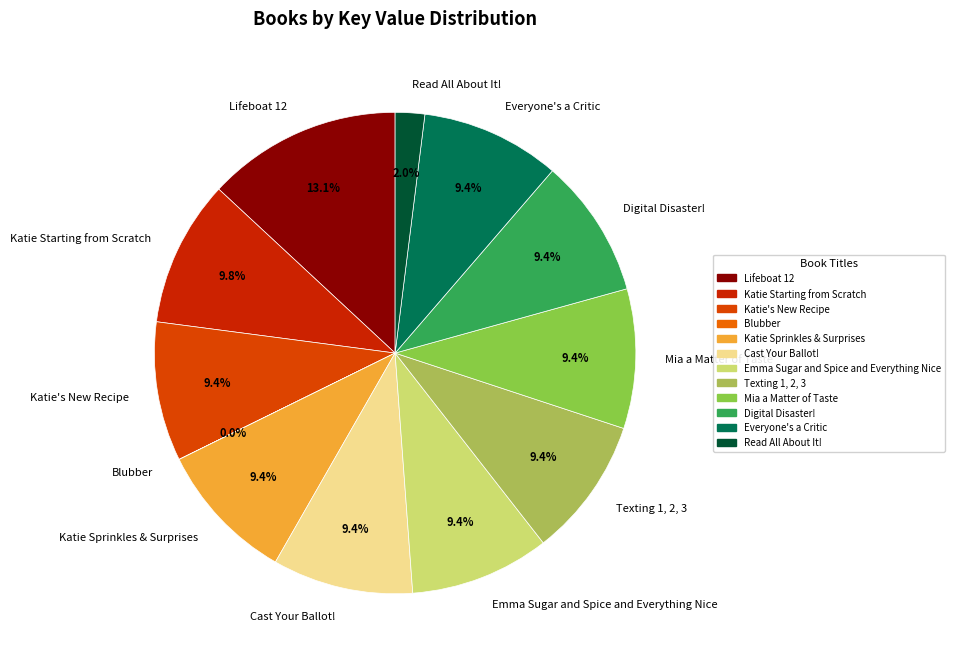

What portion of the pie excludes Cast Your Ballot!?

90.6%